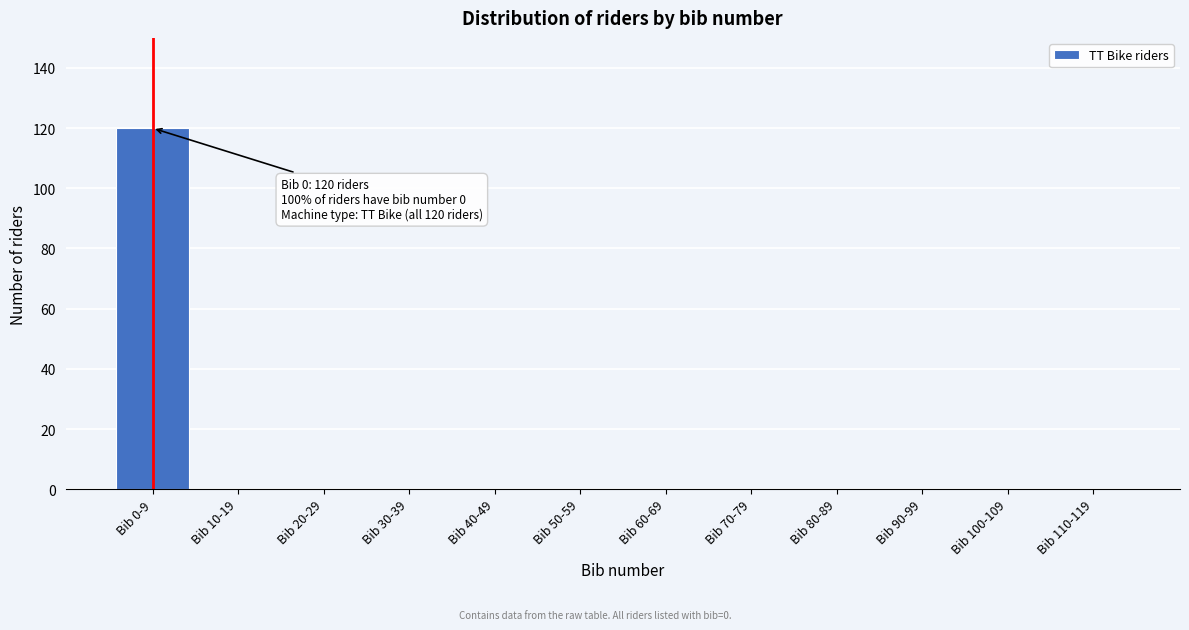

Reading left to right, transcribe all the data shown in this chart.

Bib 0-9=120	Bib 10-19=0	Bib 20-29=0	Bib 30-39=0	Bib 40-49=0	Bib 50-59=0	Bib 60-69=0	Bib 70-79=0	Bib 80-89=0	Bib 90-99=0	Bib 100-109=0	Bib 110-119=0